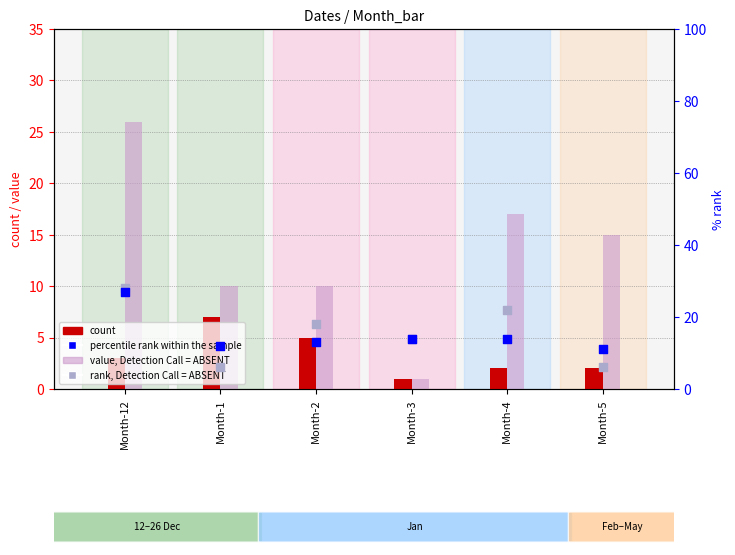

What are all the series names shown in the legend?

count, value, Detection Call = ABSENT, percentile rank within the sample, rank, Detection Call = ABSENT